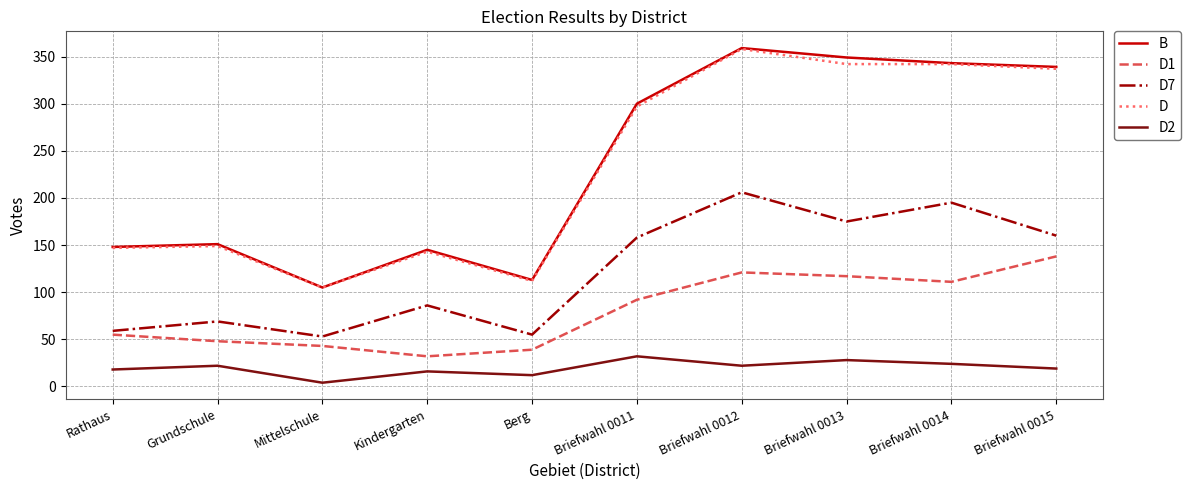

Is it true that B equals 88 at Briefwahl 0015?

False